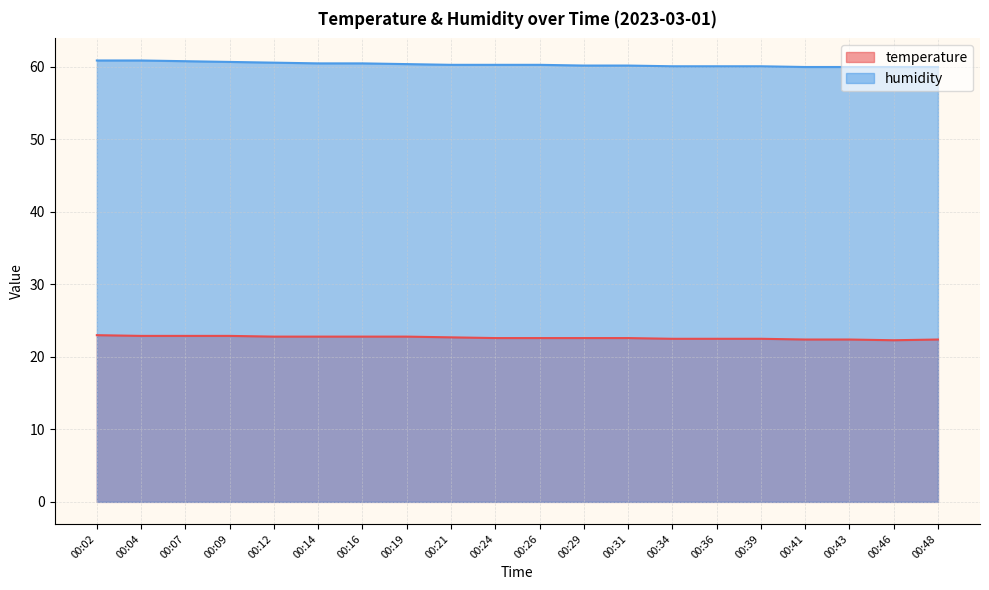

What is the sum of all temperature values?

453.0